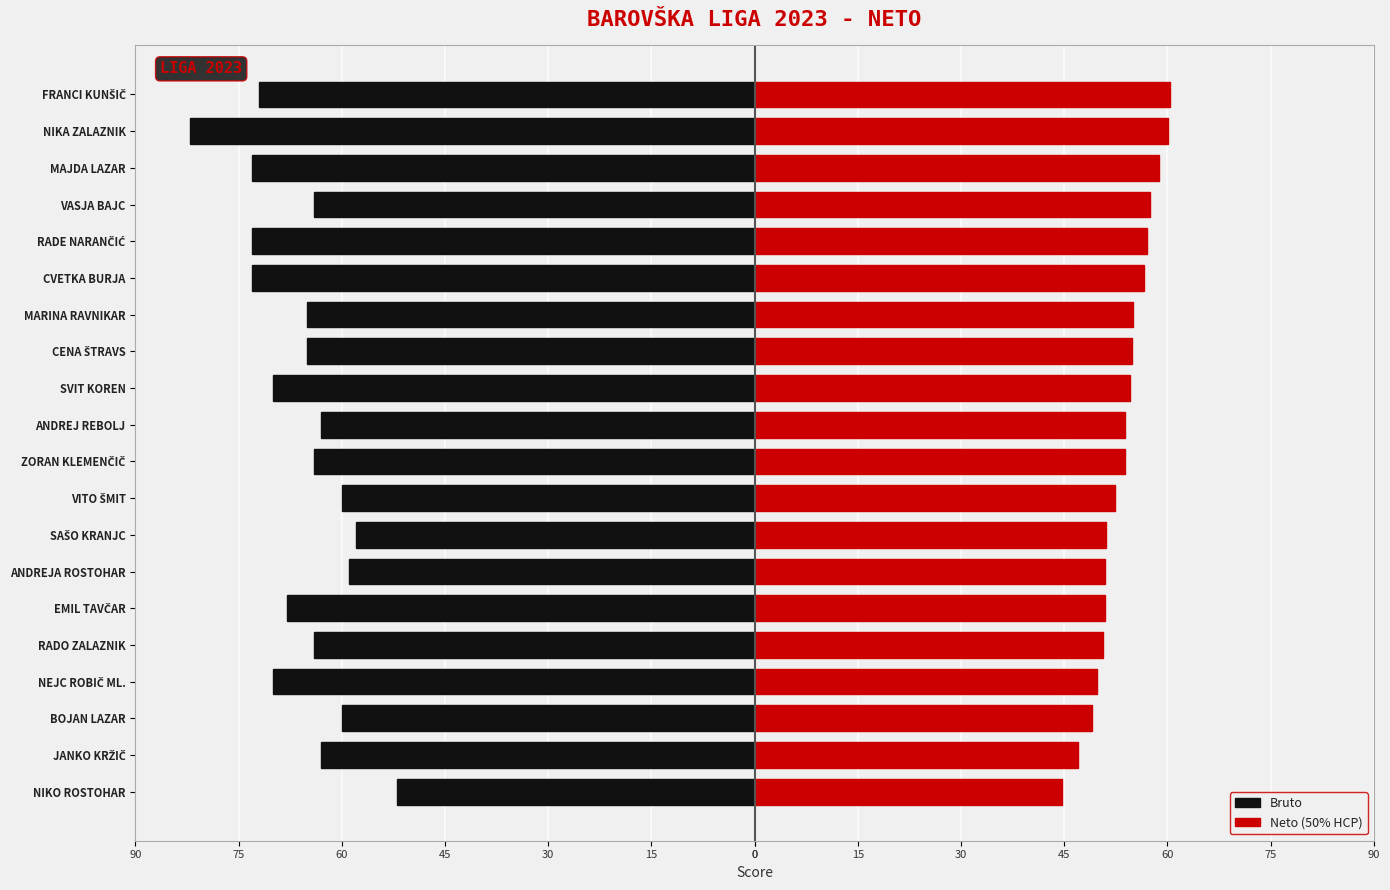

Reading right to left, list all the values displayed in this chart.

Bruto: -72.0	-82.0	-73.0	-64.0	-73.0	-73.0	-65.0	-65.0	-70.0	-63.0	-64.0	-60.0	-58.0	-59.0	-68.0	-64.0	-70.0	-60.0	-63.0	-52.0
Neto (50% HCP): 60.4	60.0	58.8	57.4	57.1	56.6	55.0	54.8	54.6	53.8	53.8	52.5	51.1	51.0	50.9	50.6	49.8	49.1	47.0	44.7